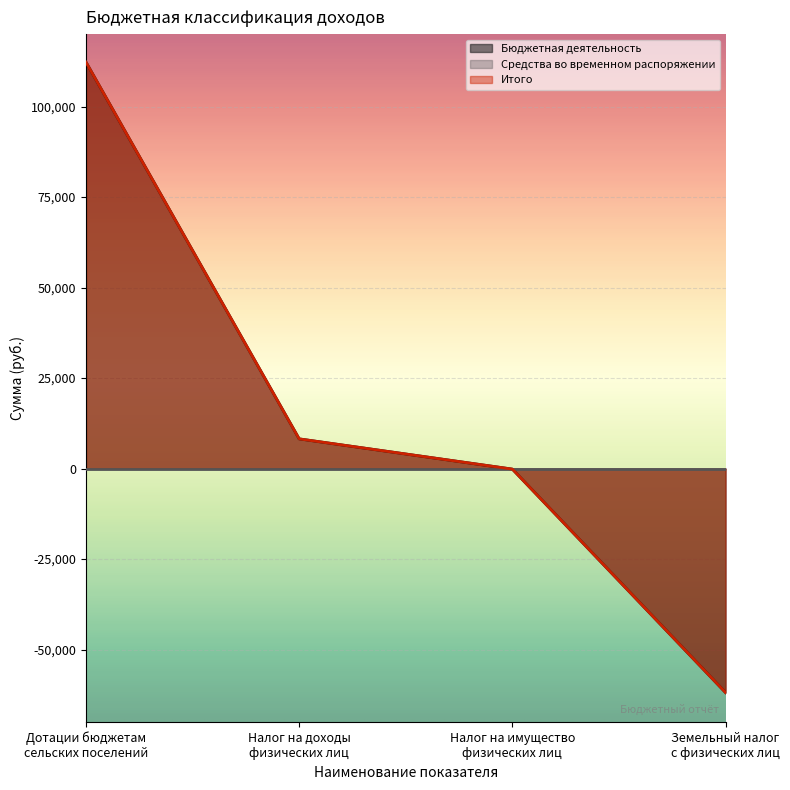

What is the total value across all series at Земельный налог
с физических лиц?

-123725.4